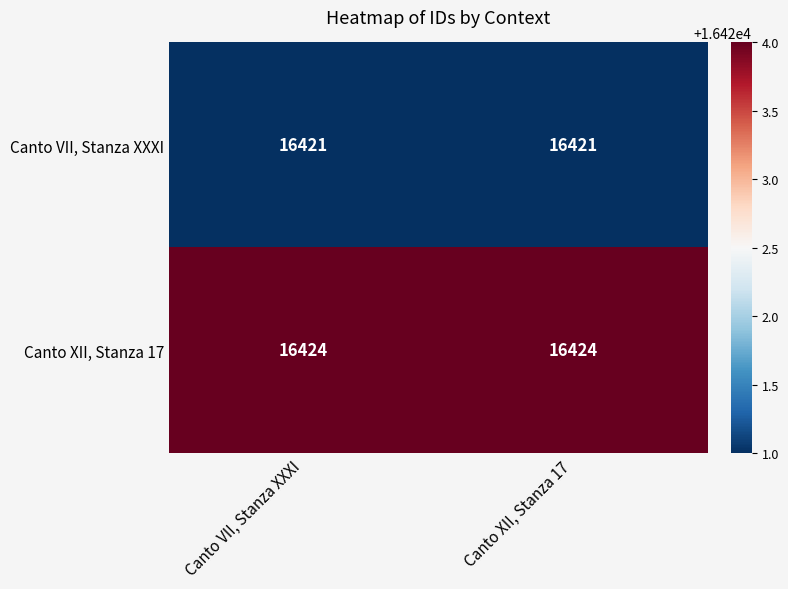

What is the sum of the Canto XII, Stanza 17 values at Canto XII, Stanza 17 and Canto VII, Stanza XXXI?

32848